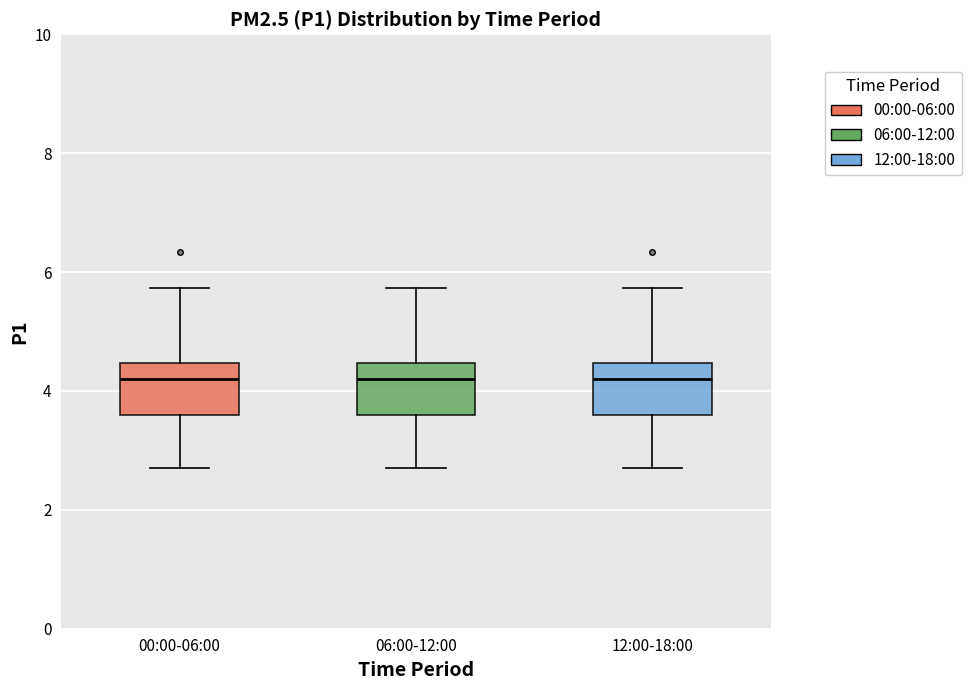

Reading left to right, transcribe this box plot: for each box, give where its median line is, the range the box spans, and where its two whiskers end, as read against the y-axis. The values are not printed on the chart, so give them approximately, as read against the axis.

00:00-06:00: median 4.2, box 3.6 to 4.4, whiskers 2.8 to 5.8
06:00-12:00: median 4.2, box 3.6 to 4.4, whiskers 2.8 to 5.8
12:00-18:00: median 4.2, box 3.6 to 4.4, whiskers 2.8 to 5.8